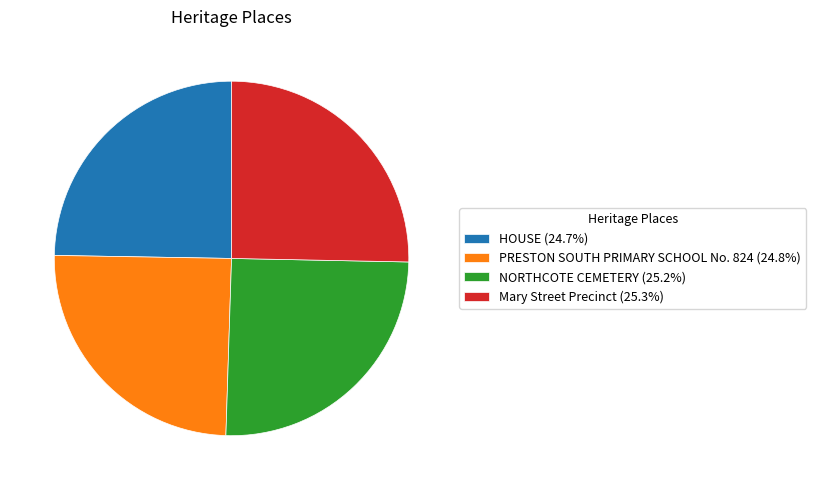

How many segments does this pie chart have?

4